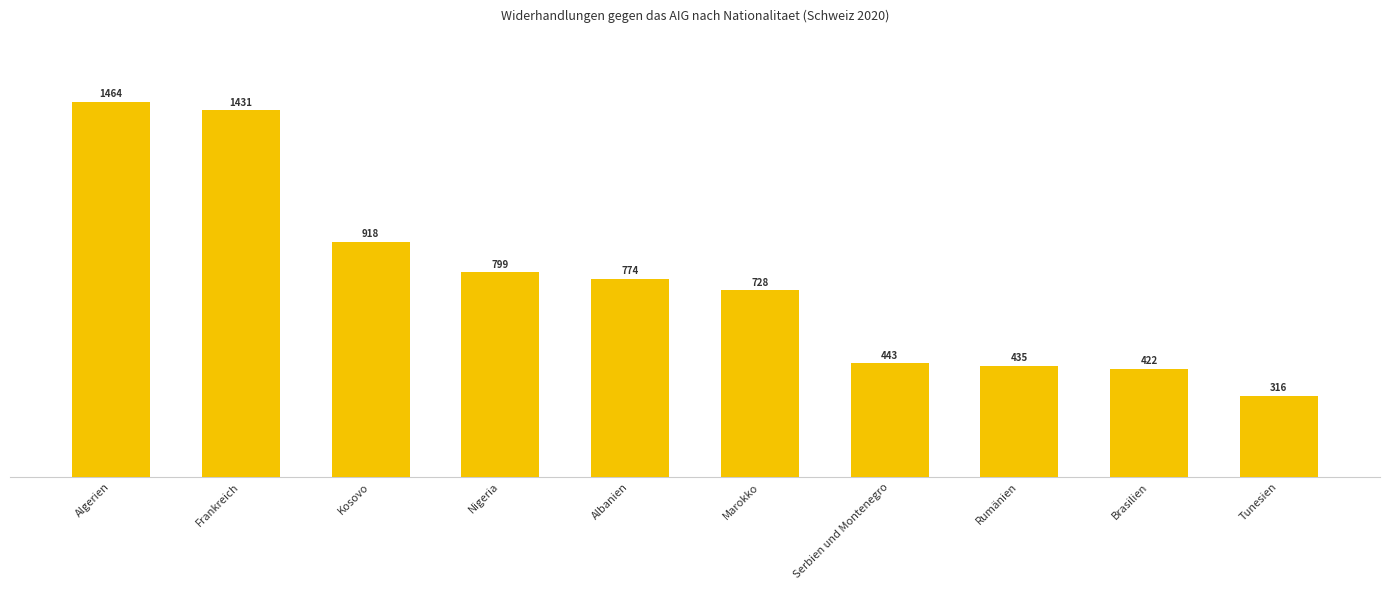

The value at Brasilien is 422. True or false?

True